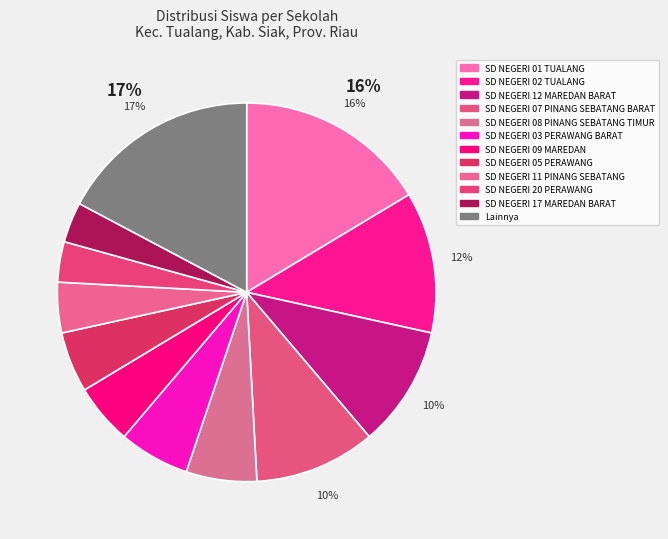

How many segments does this pie chart have?

12